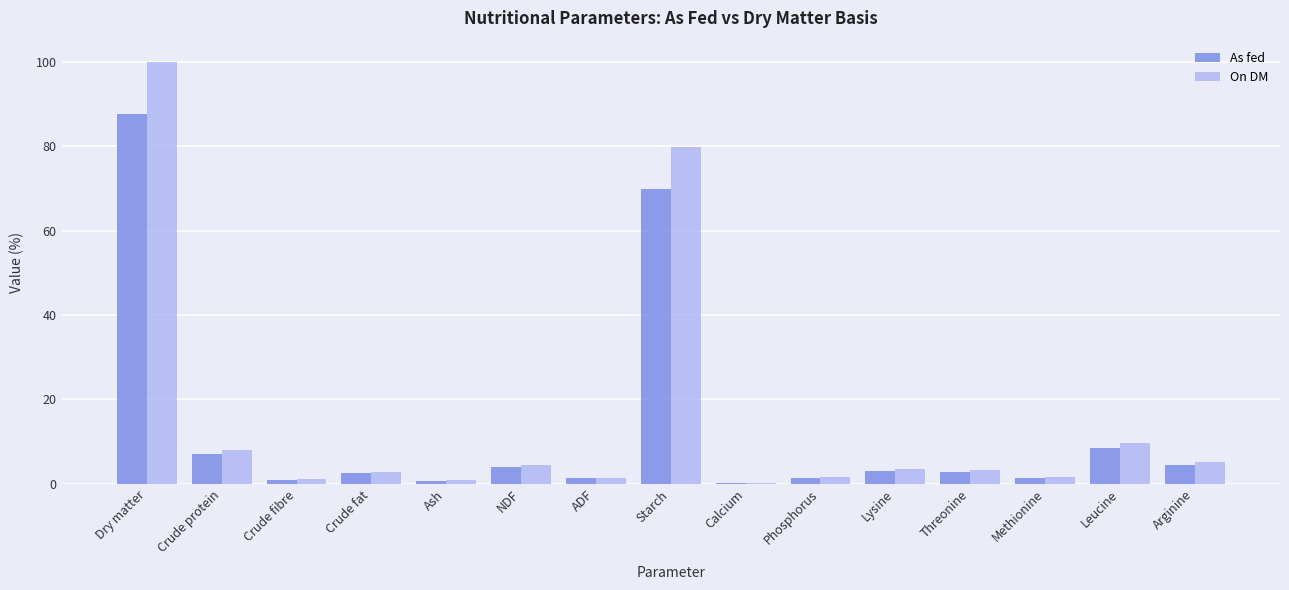

How many categories are shown in the chart?

15